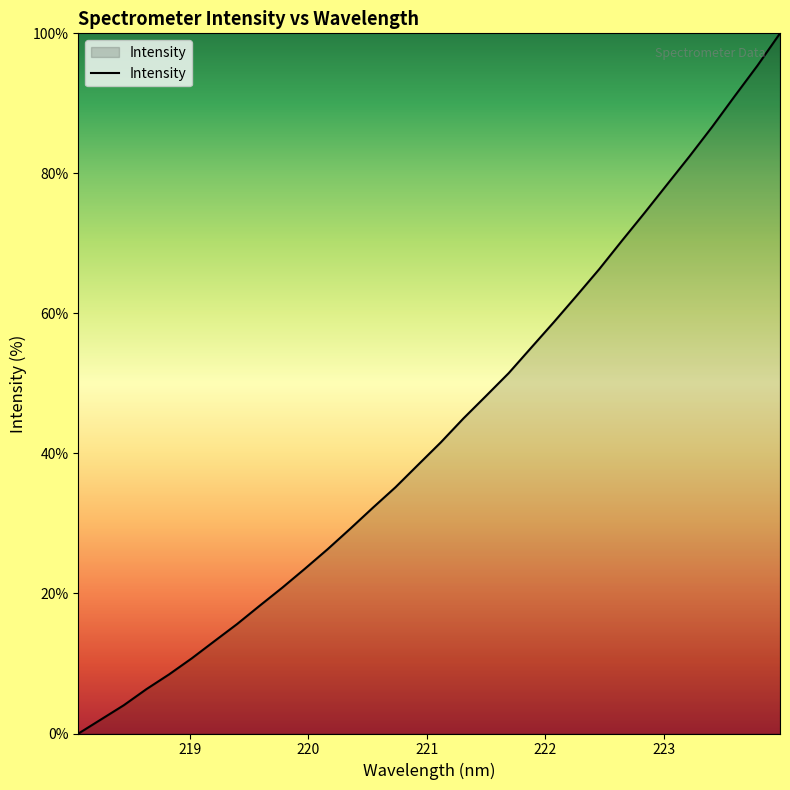

What is the maximum value shown in the chart?

100.0